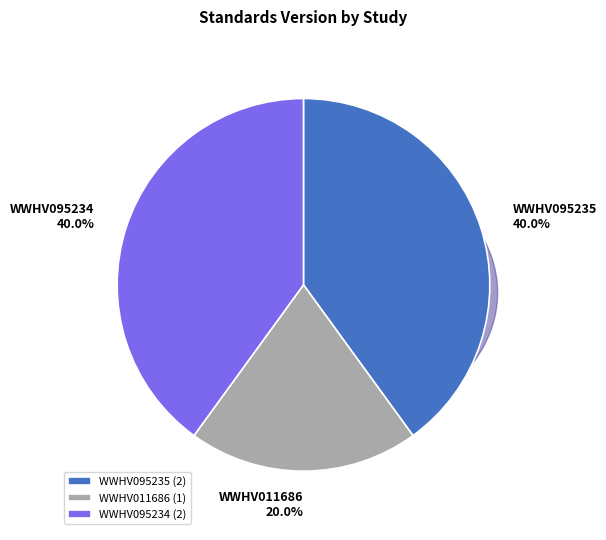

How many segments does this pie chart have?

3